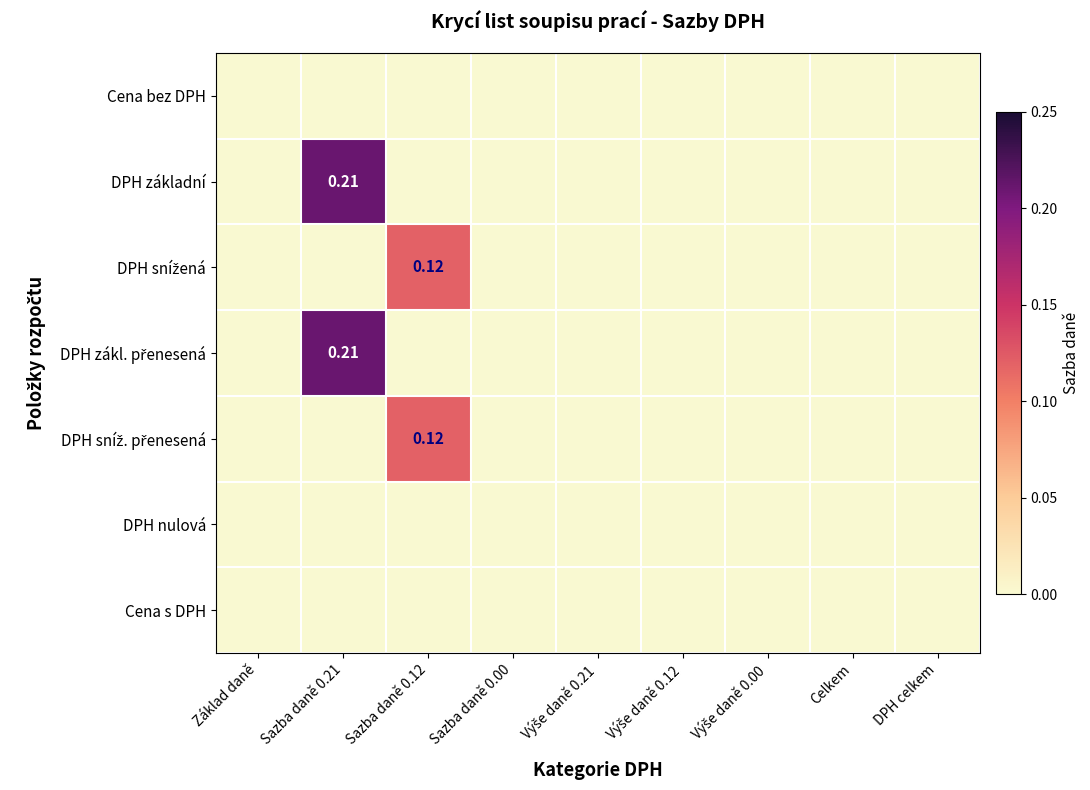

The DPH snížená series shows 0.1 at Sazba daně 0.00. True or false?

False